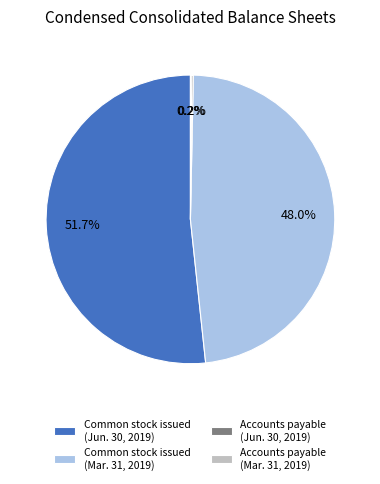

Approximately how many times larger is the value at Common stock issued (Mar. 31, 2019) compared to Common stock issued (Jun. 30, 2019)?

0.9